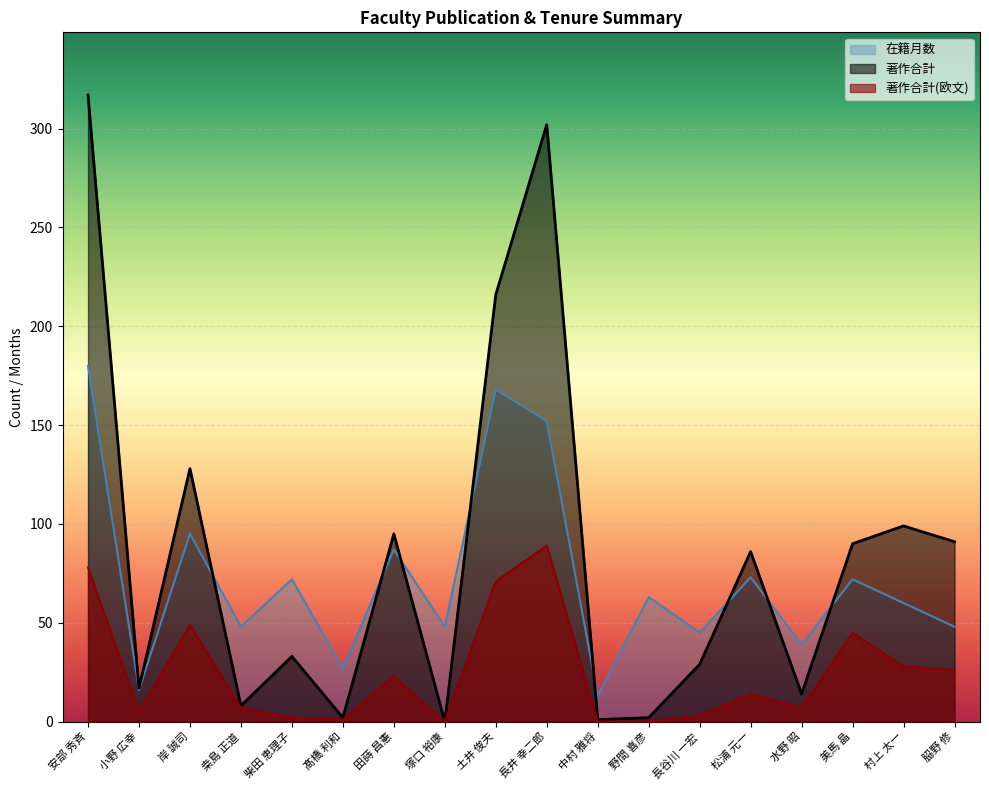

Which series has the largest total across all categories?

著作合計